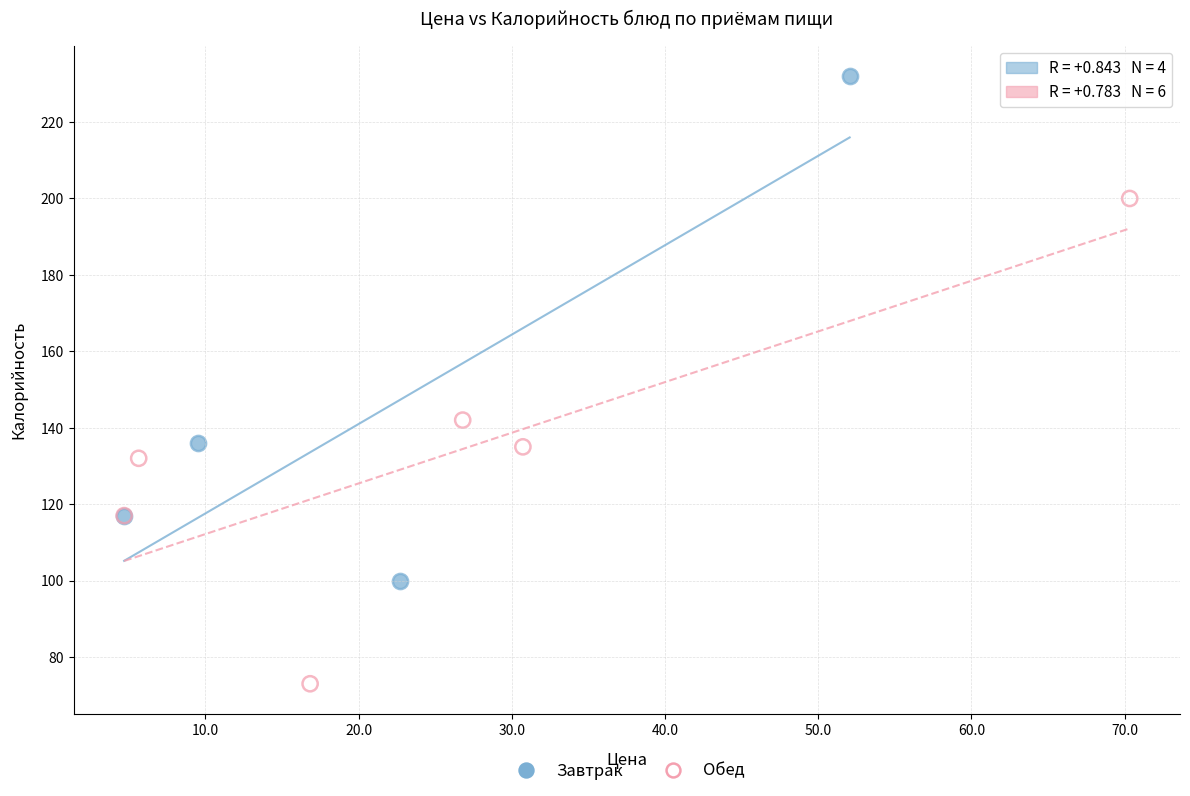

Which series contains the lowest Y value?

Обед